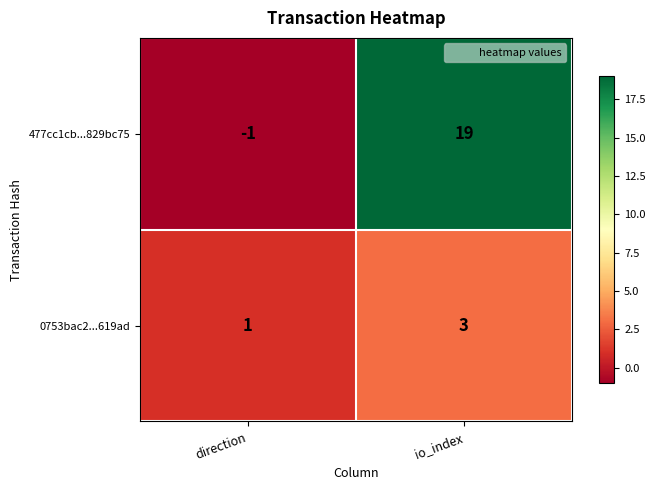

Reading left to right, list all the values displayed in this chart.

477cc1cb...829bc75: direction=-1	io_index=19
0753bac2...619ad: direction=1	io_index=3